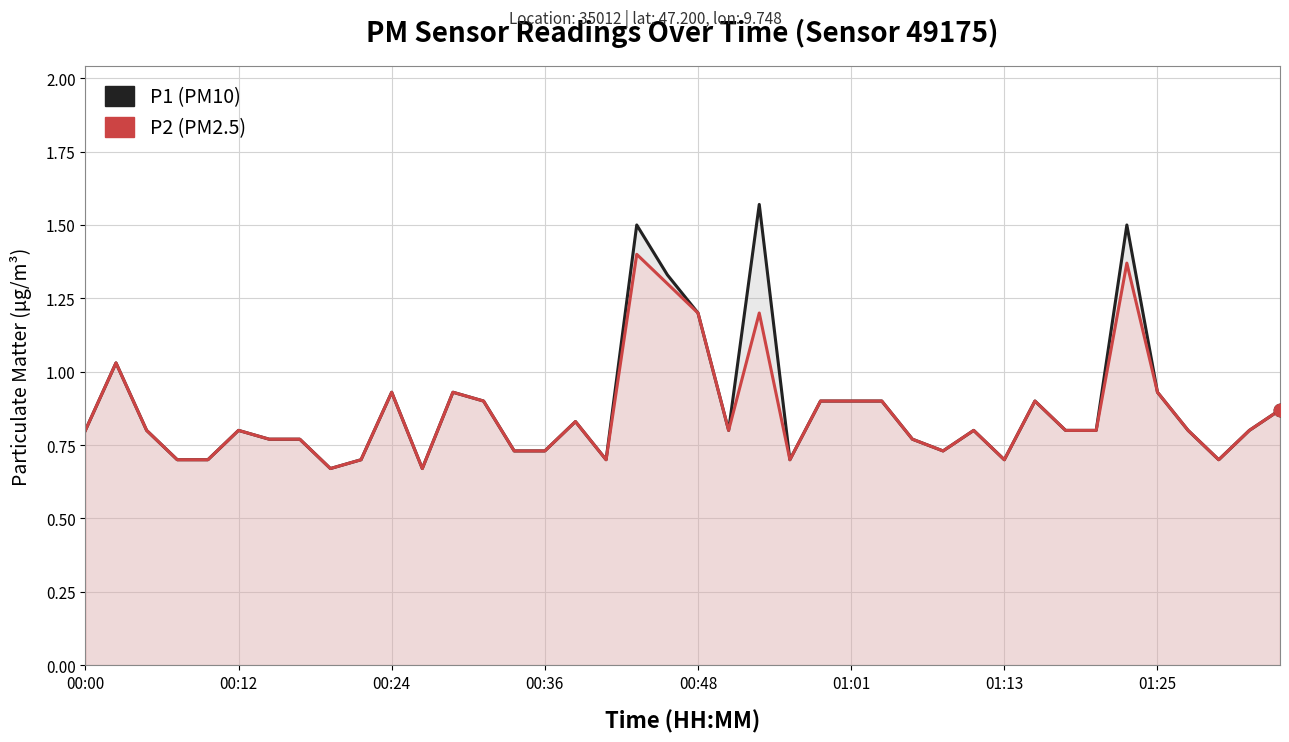

Which series has the largest Y range (max minus min)?

P1